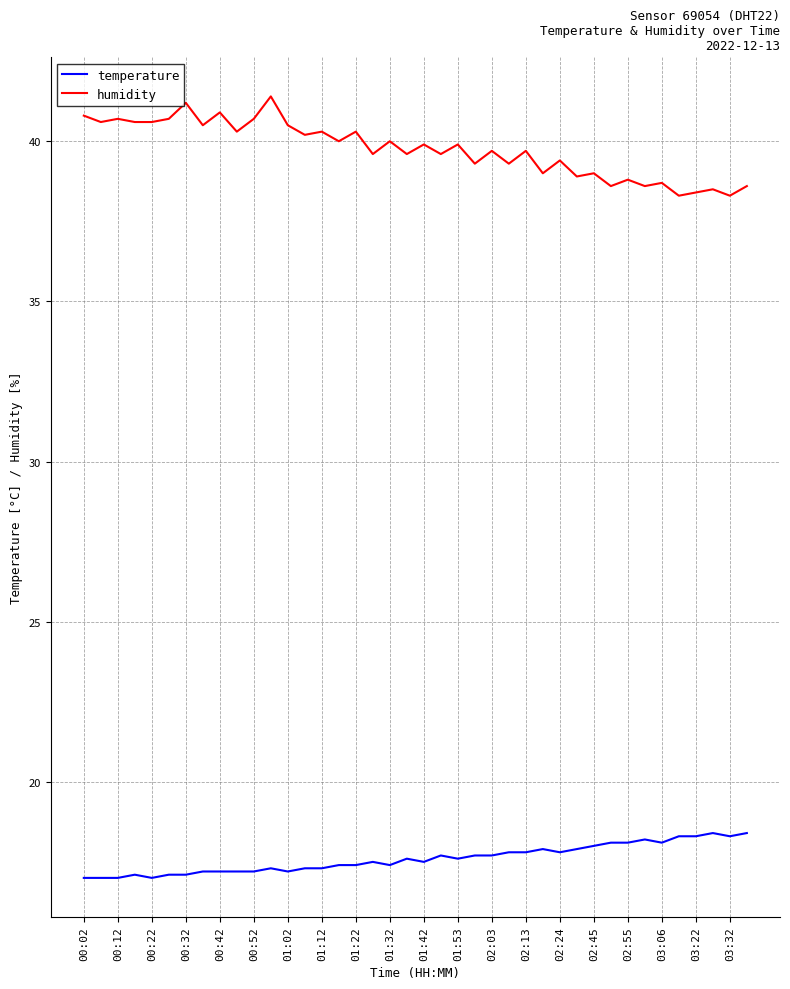

Which series has the largest total across all categories?

humidity